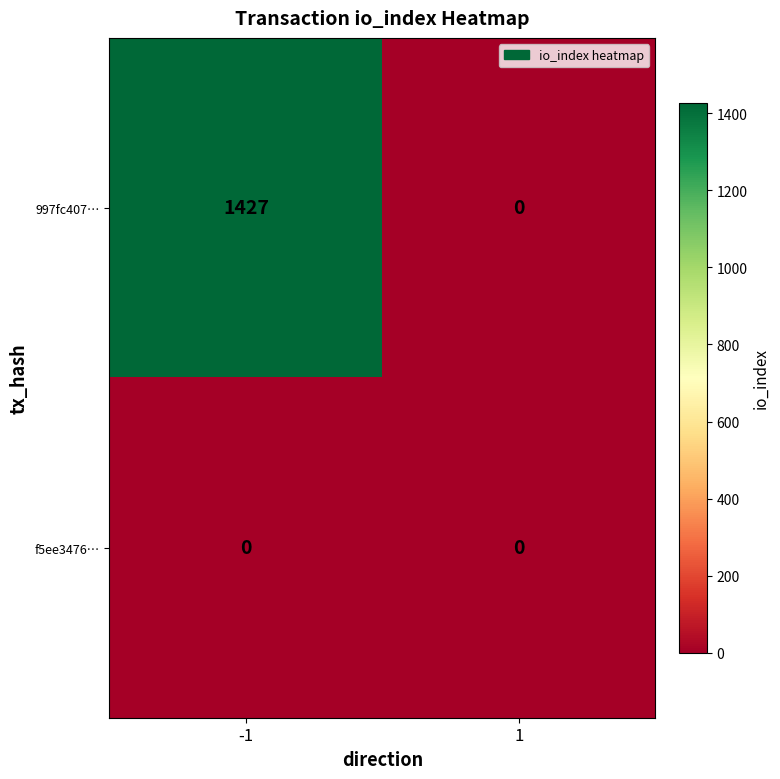

What is the total value across all series at -1?

1427